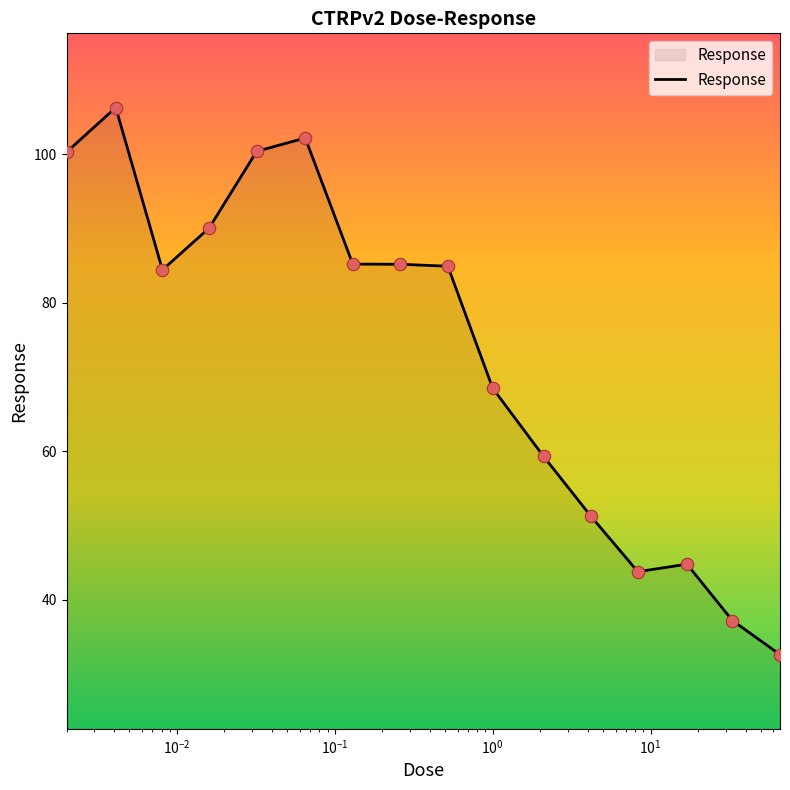

What is the difference between the maximum and minimum values?

73.7